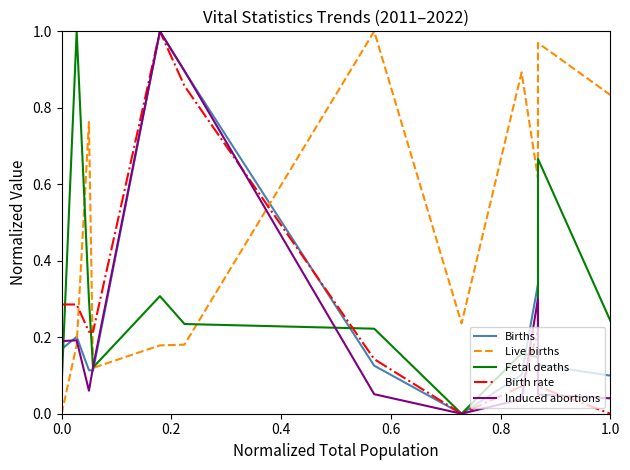

Which series has the largest total across all categories?

Live births